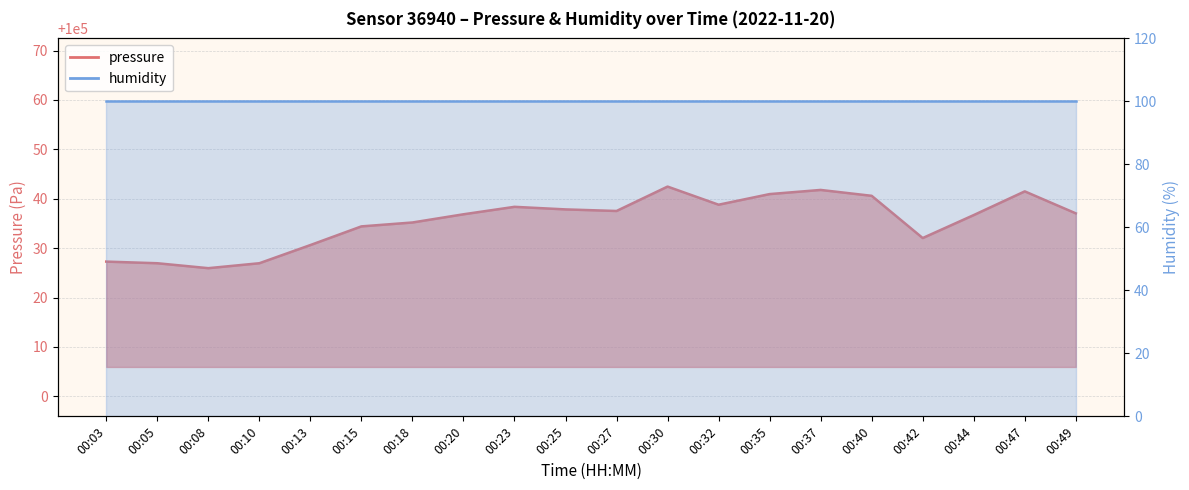

What is the smallest value displayed?

100025.9